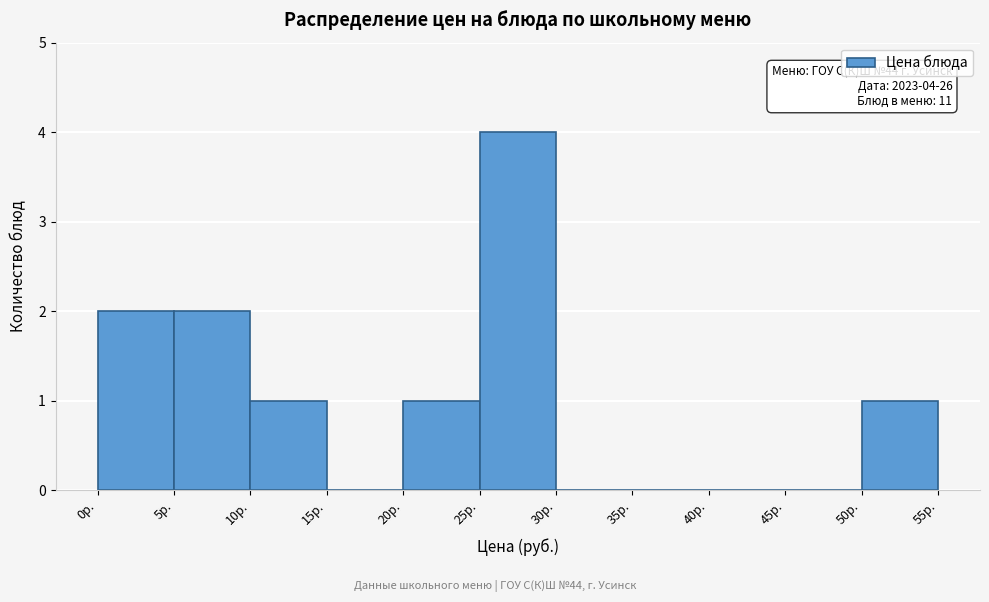

Which range on the x-axis has the tallest bar?

25 to 30